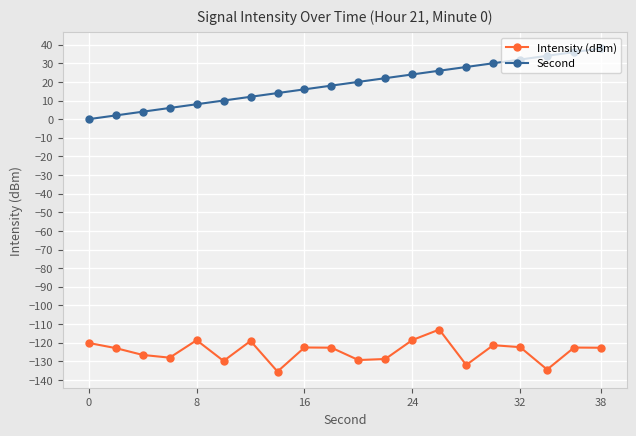

Which series has the largest total across all categories?

Second